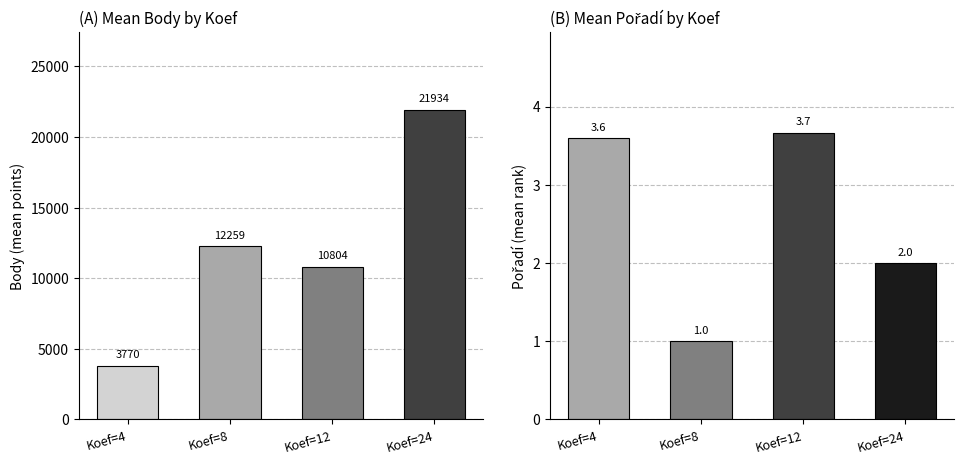

Reading left to right, transcribe all the data shown in this chart.

Body: 3770.0	12259.0	10803.7	21934.0
Pořadí: 3.6	1.0	3.7	2.0